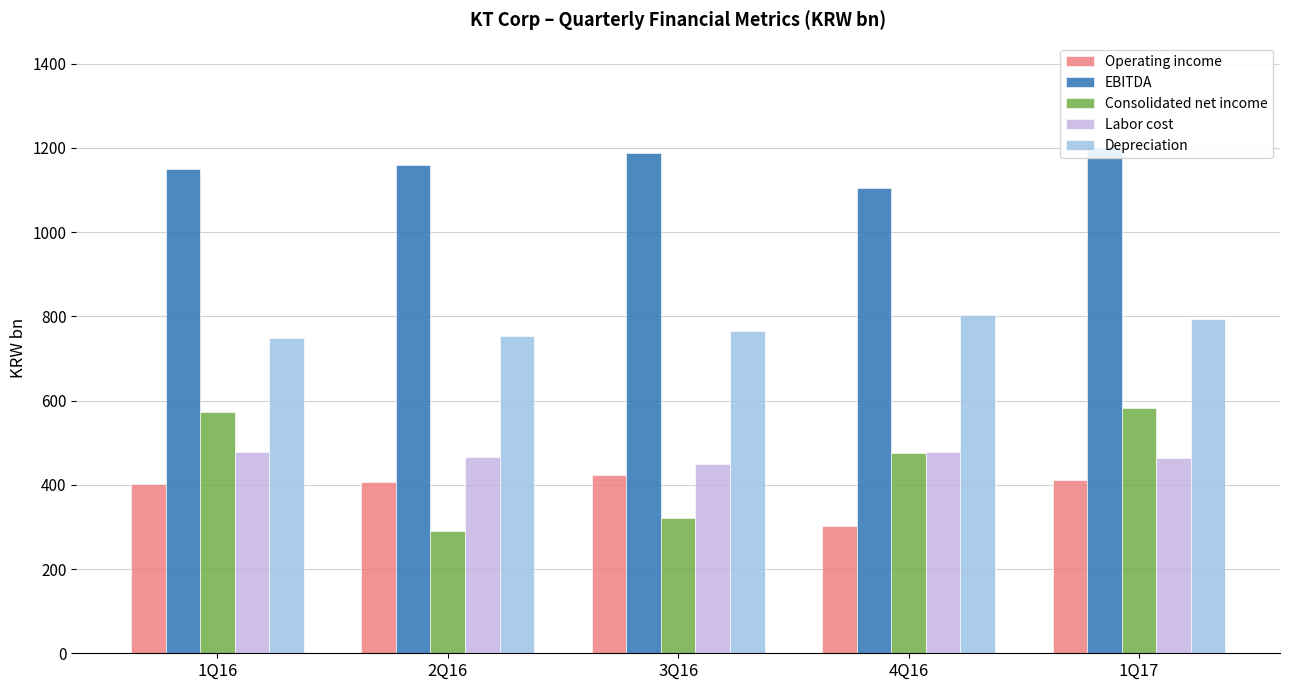

Which category has the lowest value in the Operating income series?

4Q16